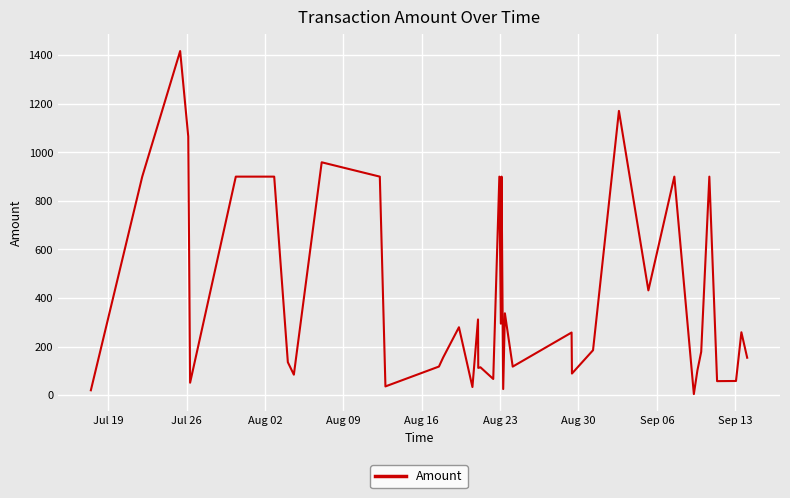

What is the greatest value displayed?

1417.4